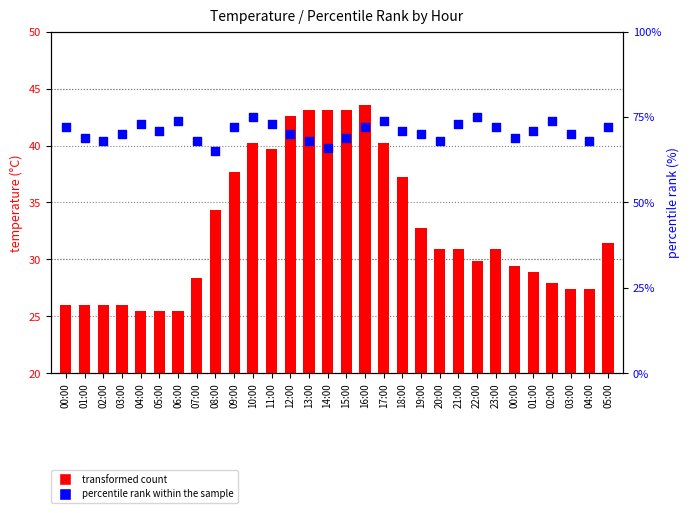

Which series has the largest total across all categories?

percentile rank within the sample